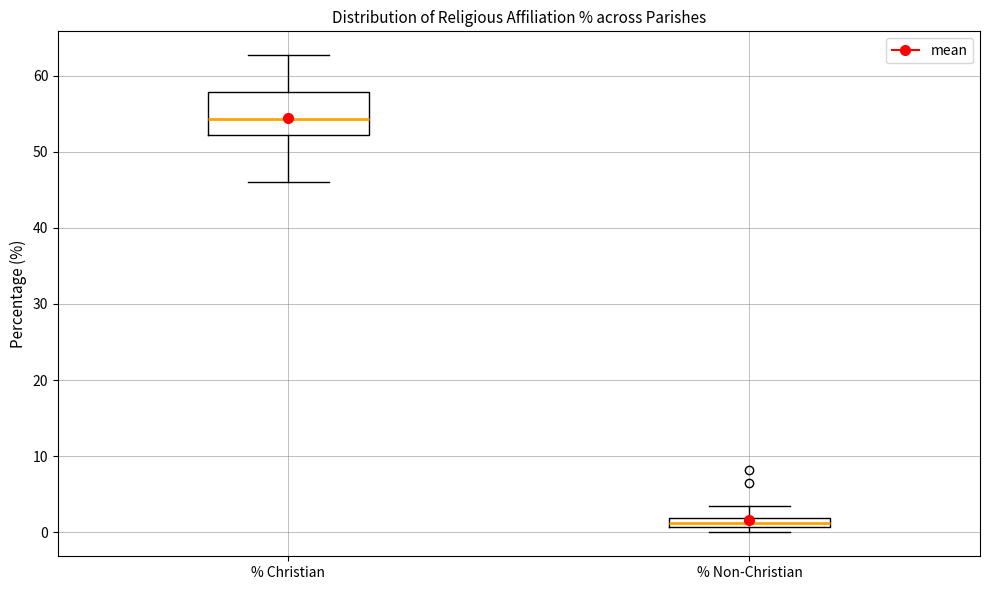

Where is the lower edge of the box for % Christian on the y-axis? The values are not printed on the chart, so give them approximately, as read against the axis.

52